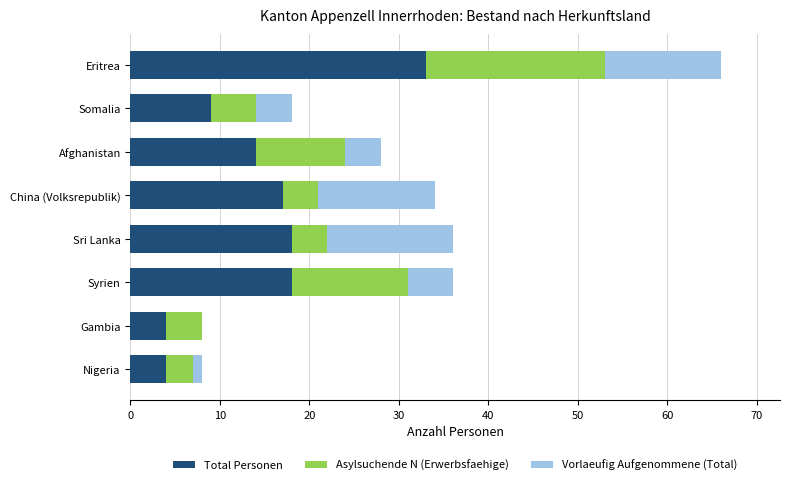

What is the total value across all series at Eritrea?

66